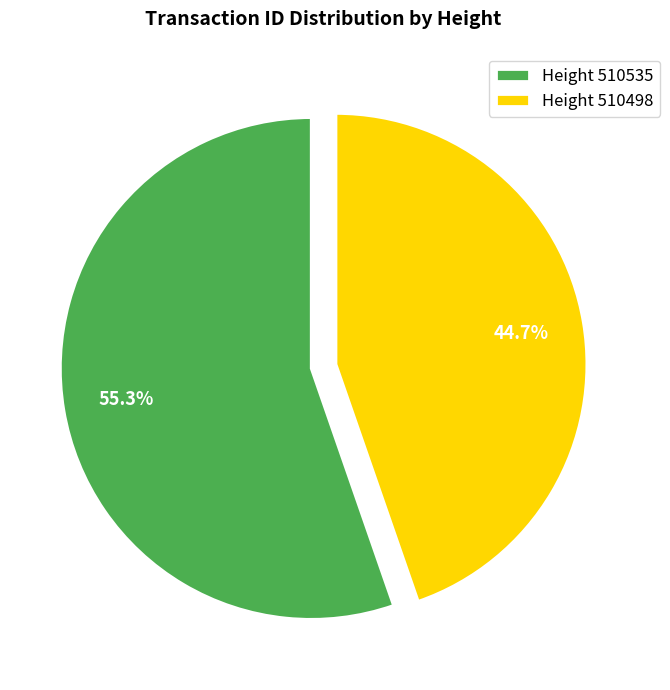

What percentage do Height 510535 and Height 510498 together represent?

100.0%